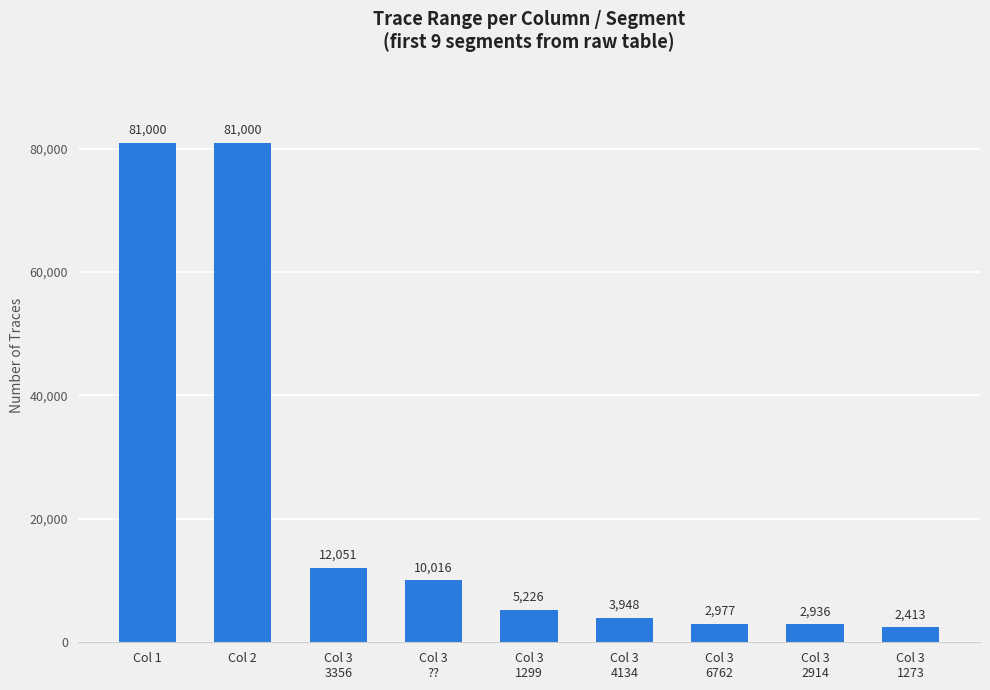

Where does the data first go above 5226?

Col 1